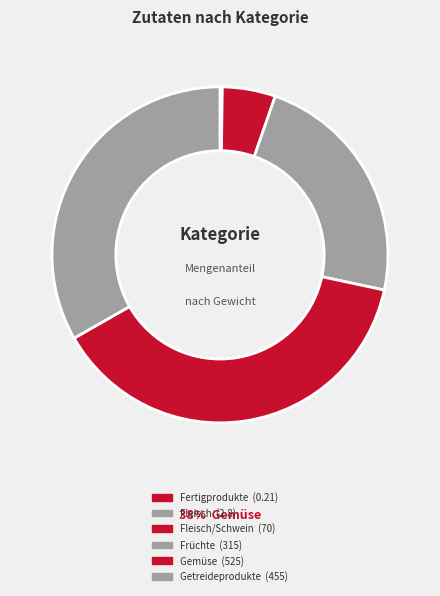

Which slice is the smallest?

Fertigprodukte